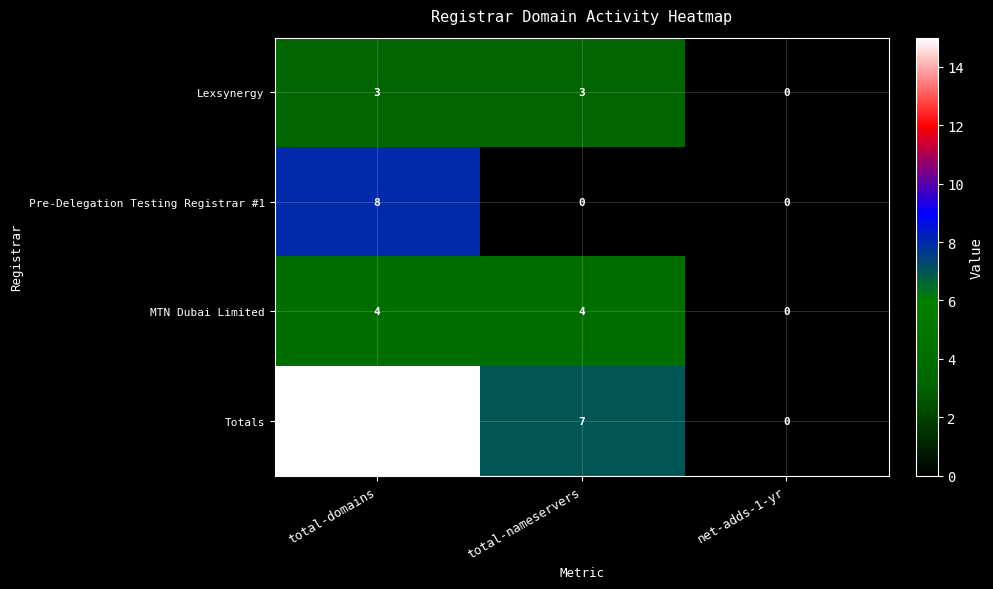

What is the highest value of the Pre-Delegation Testing Registrar #1 series?

8